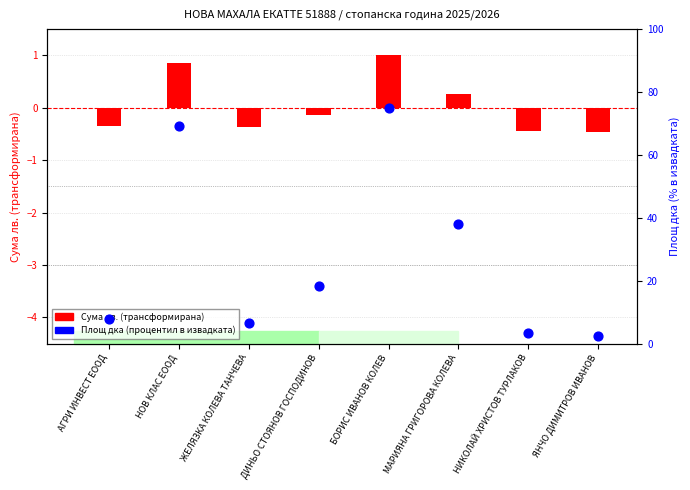

Which series reaches the minimum Y coordinate?

Сума лв. (трансформирана)